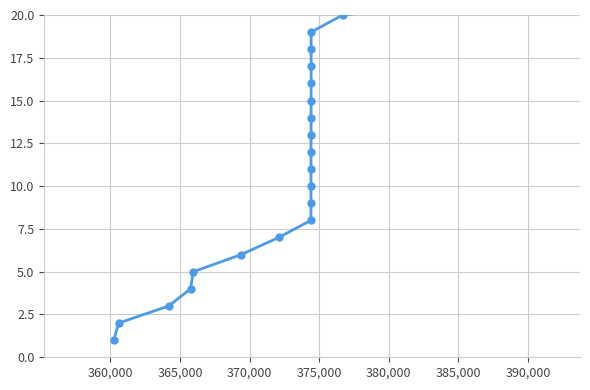

Does the chart display data point markers on the line(s)?

Yes